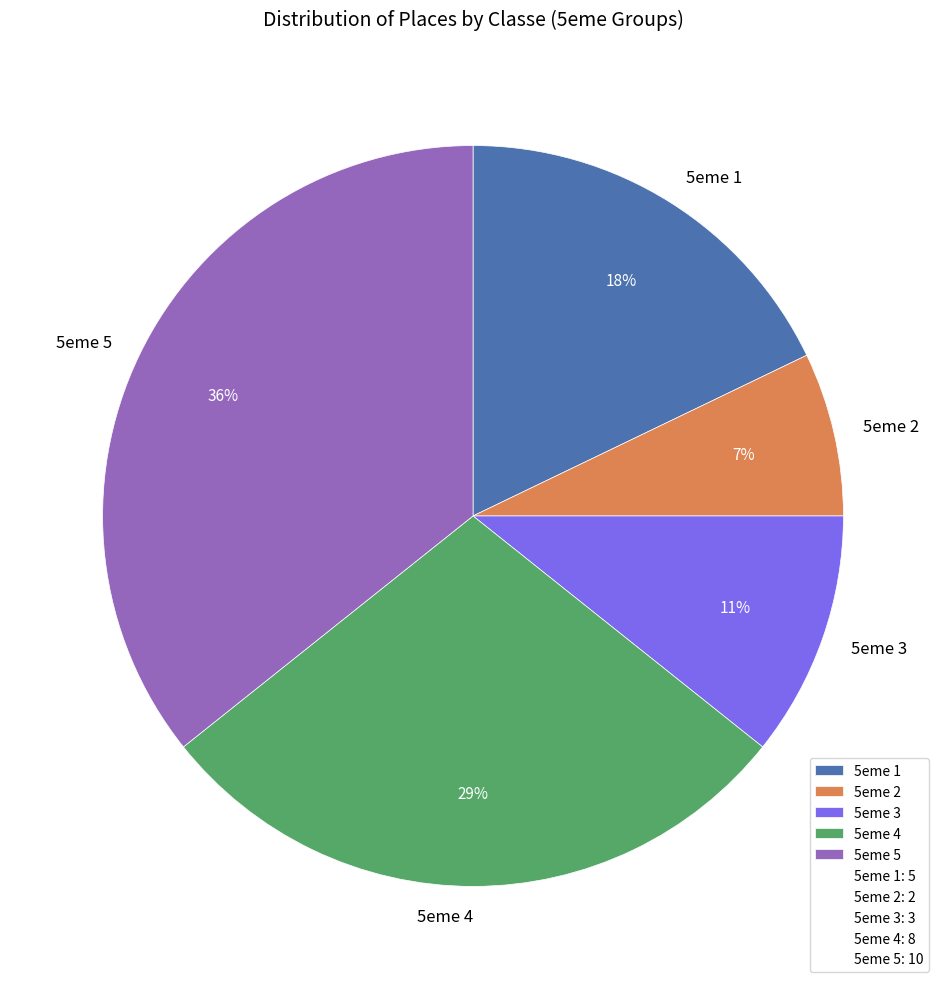

Is there a majority slice in this chart?

No